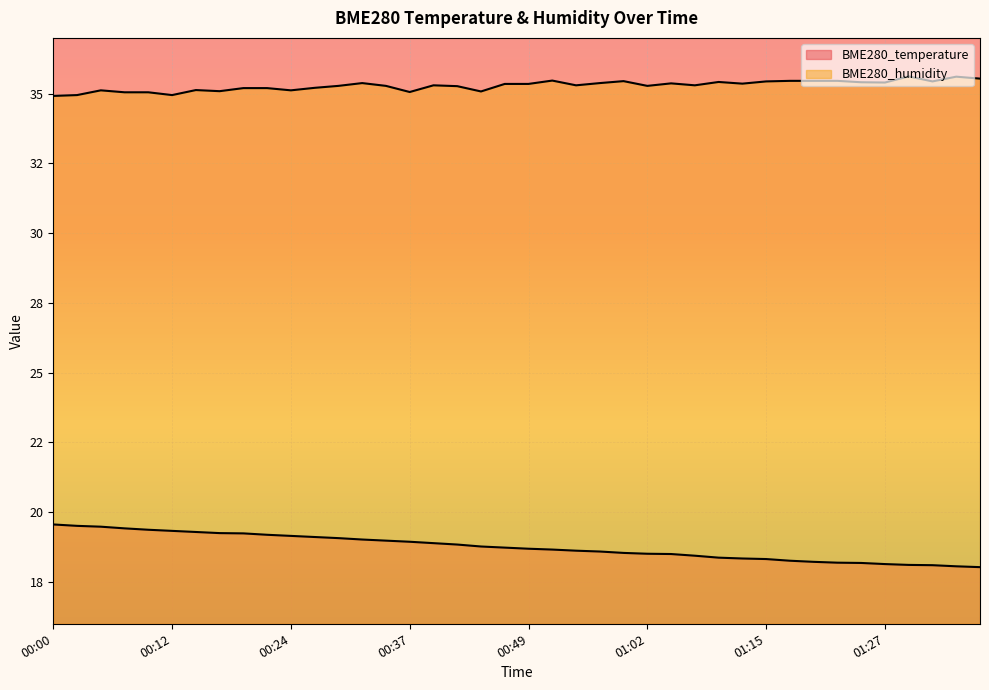

Reading left to right, transcribe all the data shown in this chart.

BME280_temperature: 19.6	19.5	19.5	19.4	19.4	19.3	19.3	19.2	19.2	19.2	19.1	19.1	19.1	19.0	19.0	18.9	18.9	18.8	18.8	18.7	18.7	18.7	18.6	18.6	18.5	18.5	18.5	18.4	18.4	18.3	18.3	18.3	18.2	18.2	18.2	18.1	18.1	18.1	18.1	18.0
BME280_humidity: 34.9	35.0	35.1	35.0	35.0	35.0	35.1	35.1	35.2	35.2	35.1	35.2	35.3	35.4	35.3	35.1	35.3	35.3	35.1	35.4	35.4	35.5	35.3	35.4	35.5	35.3	35.4	35.3	35.4	35.4	35.4	35.5	35.5	35.5	35.4	35.4	35.6	35.4	35.6	35.5